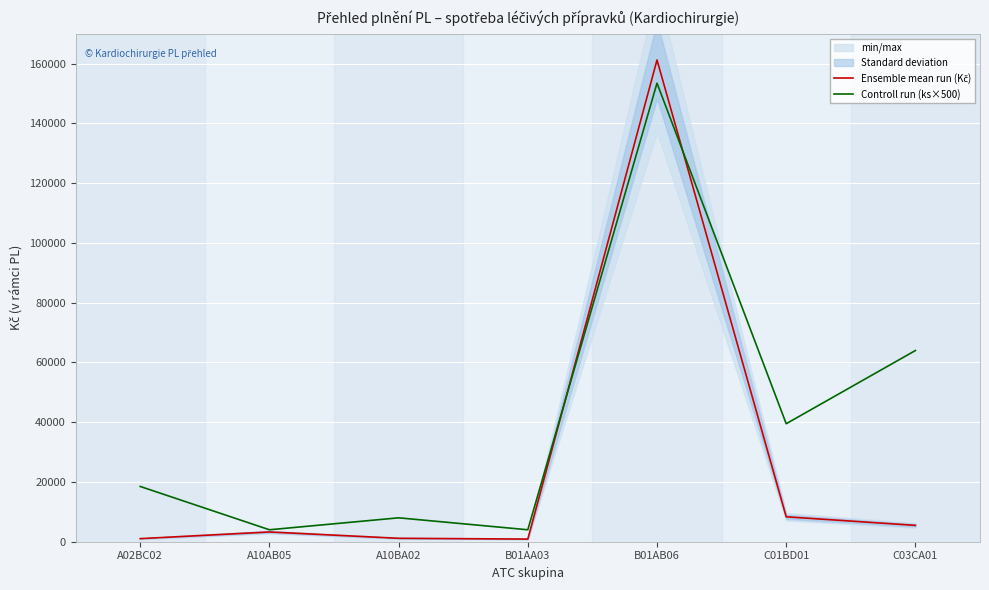

Where is Ensemble mean run (Kč) nearest to the value 81069?

C01BD01